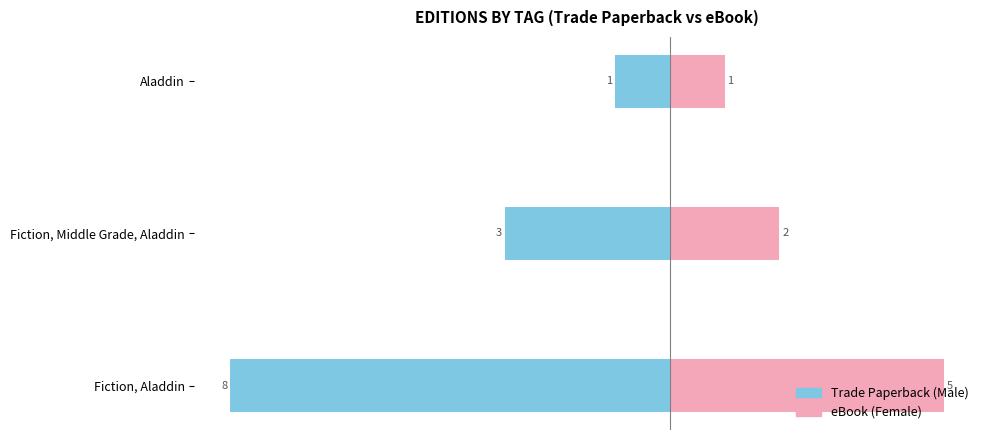

Which has a higher value, Fiction, Middle Grade, Aladdin or Fiction, Aladdin?

Fiction, Middle Grade, Aladdin